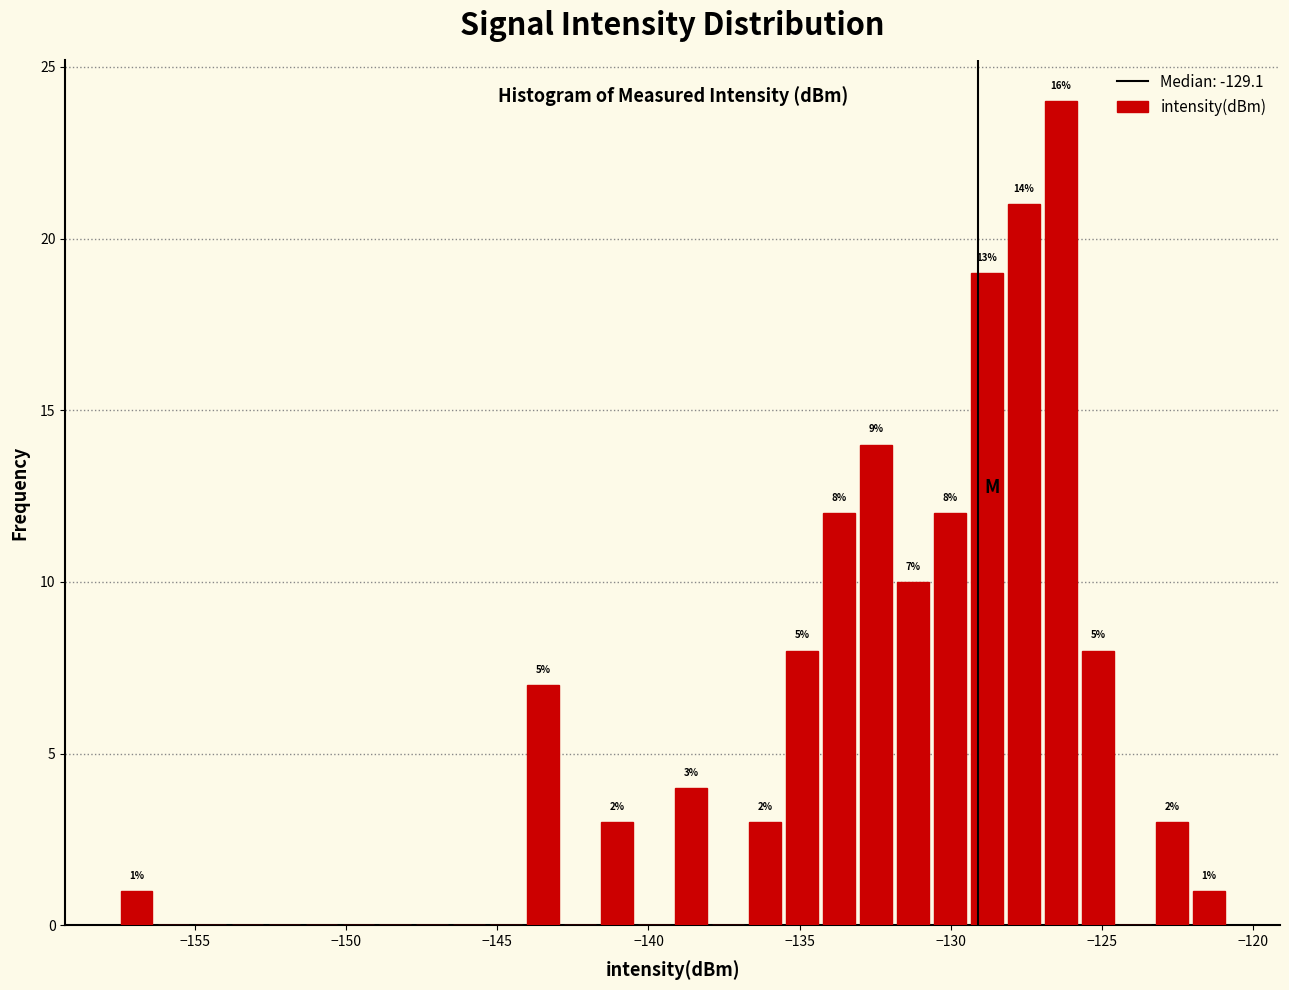

Read against the x-axis, roughly where is the centre of the tallest bar?

-126.5